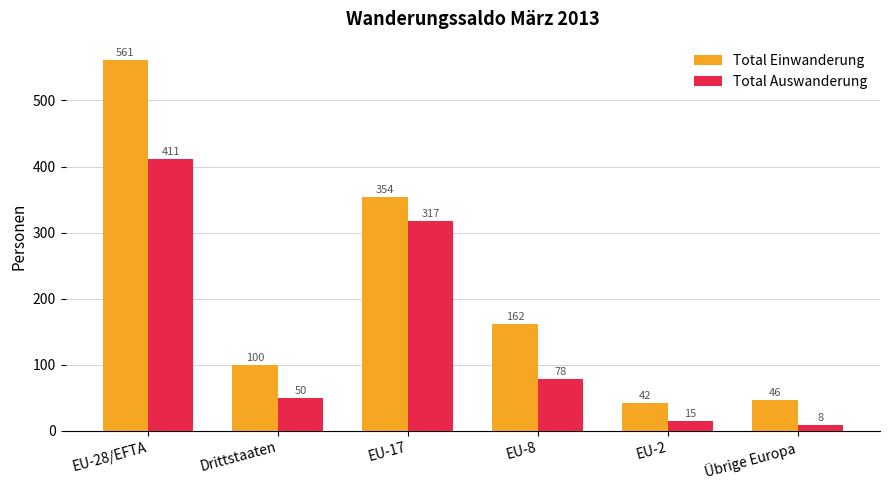

Is the value of Total Einwanderung at EU-8 greater than the value of Total Auswanderung at Übrige Europa?

Yes